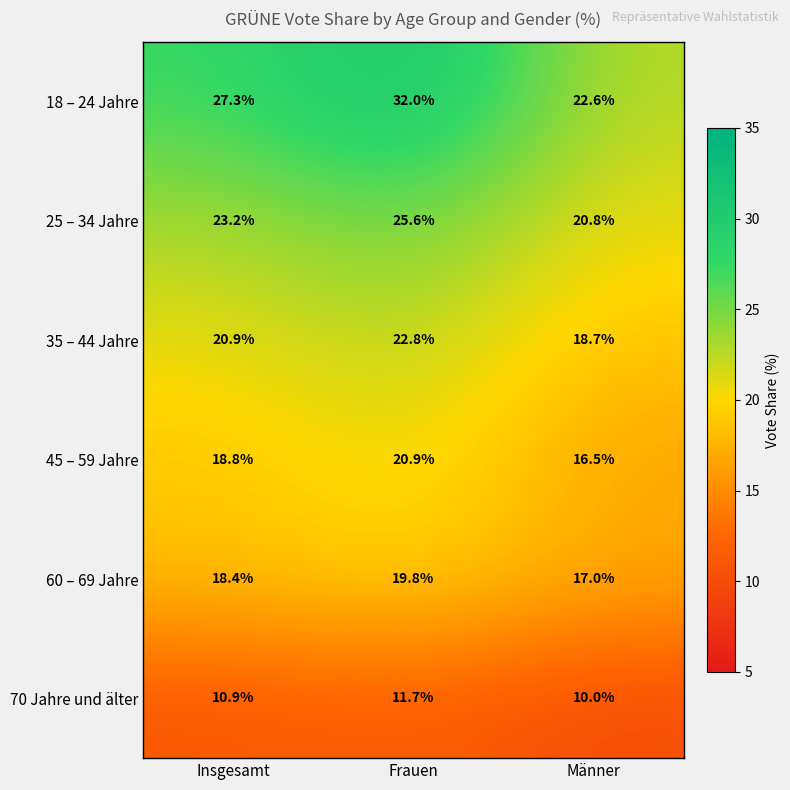

What is the greatest value displayed?

32.0